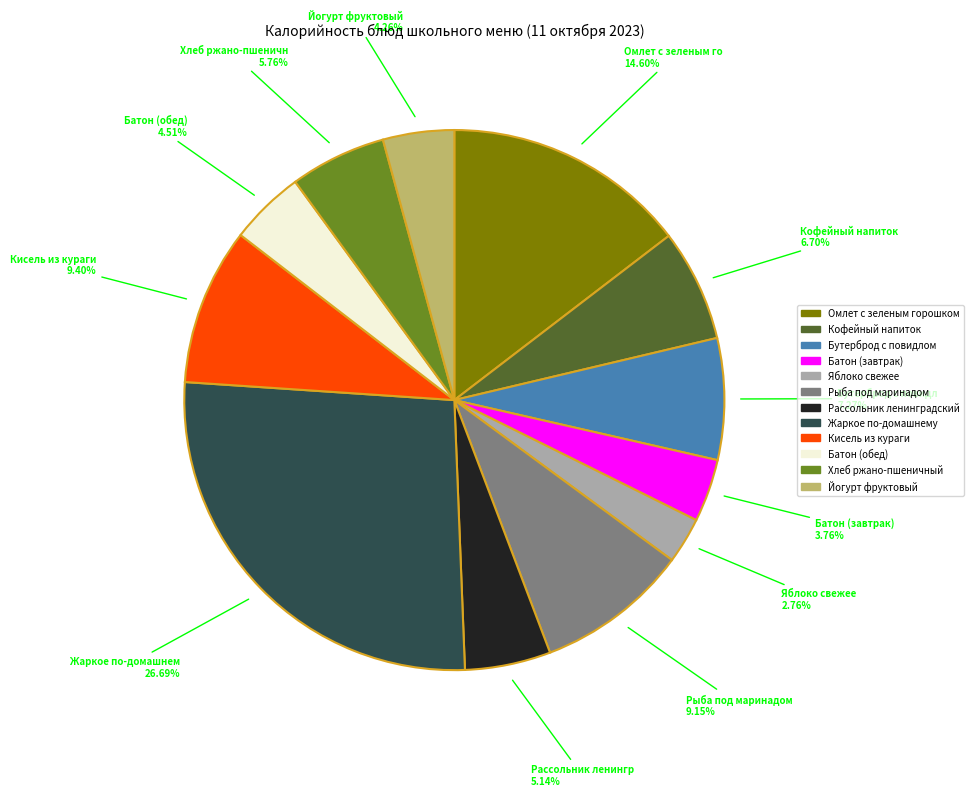

Which slice is the smallest?

Яблоко свежее